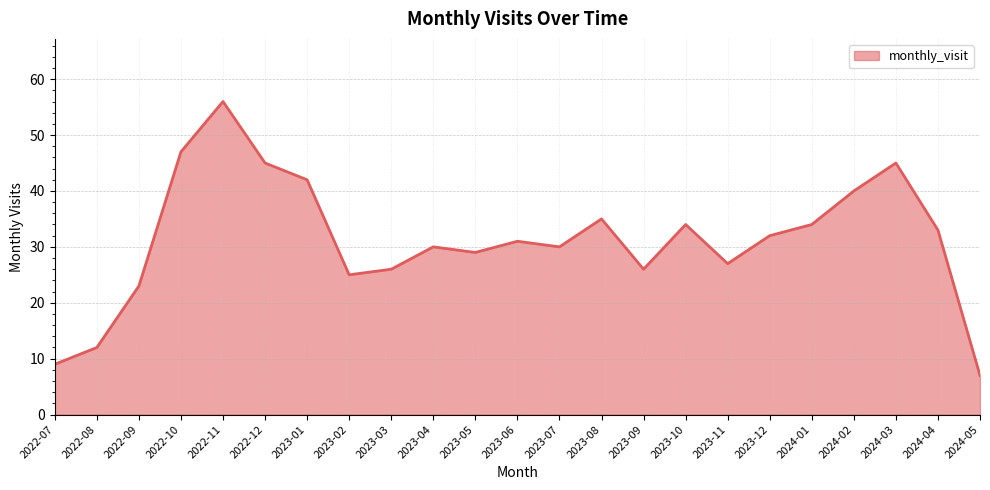

At which label does the data first exceed 31?

2022-10